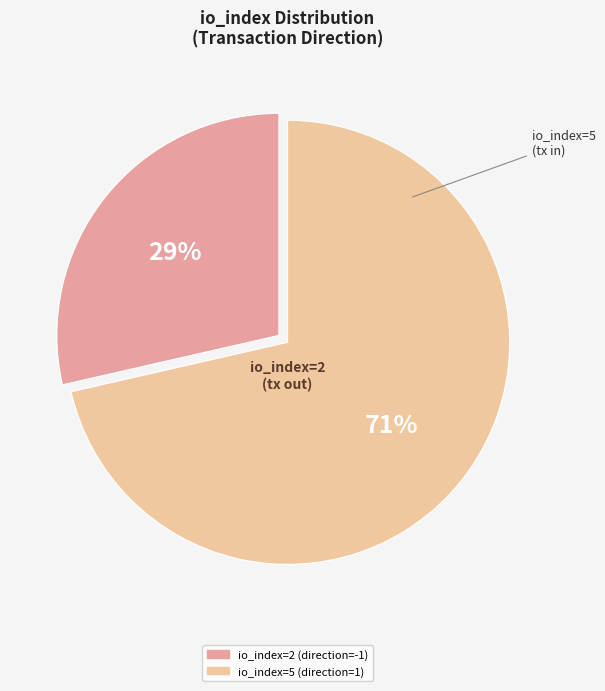

Is there a majority slice in this chart?

Yes